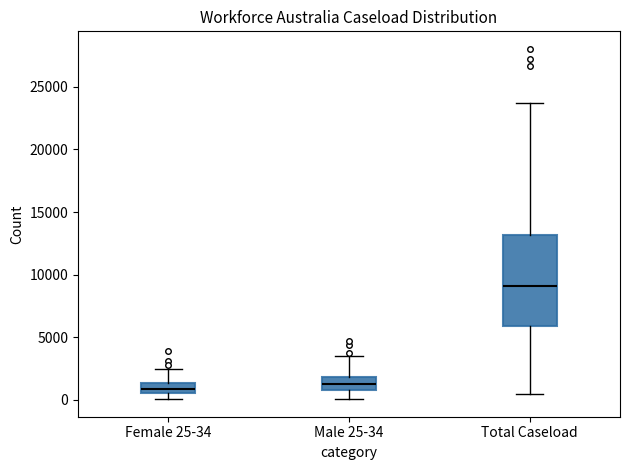

Where is the lower edge of the box for Male 25-34 on the y-axis? The values are not printed on the chart, so give them approximately, as read against the axis.

500